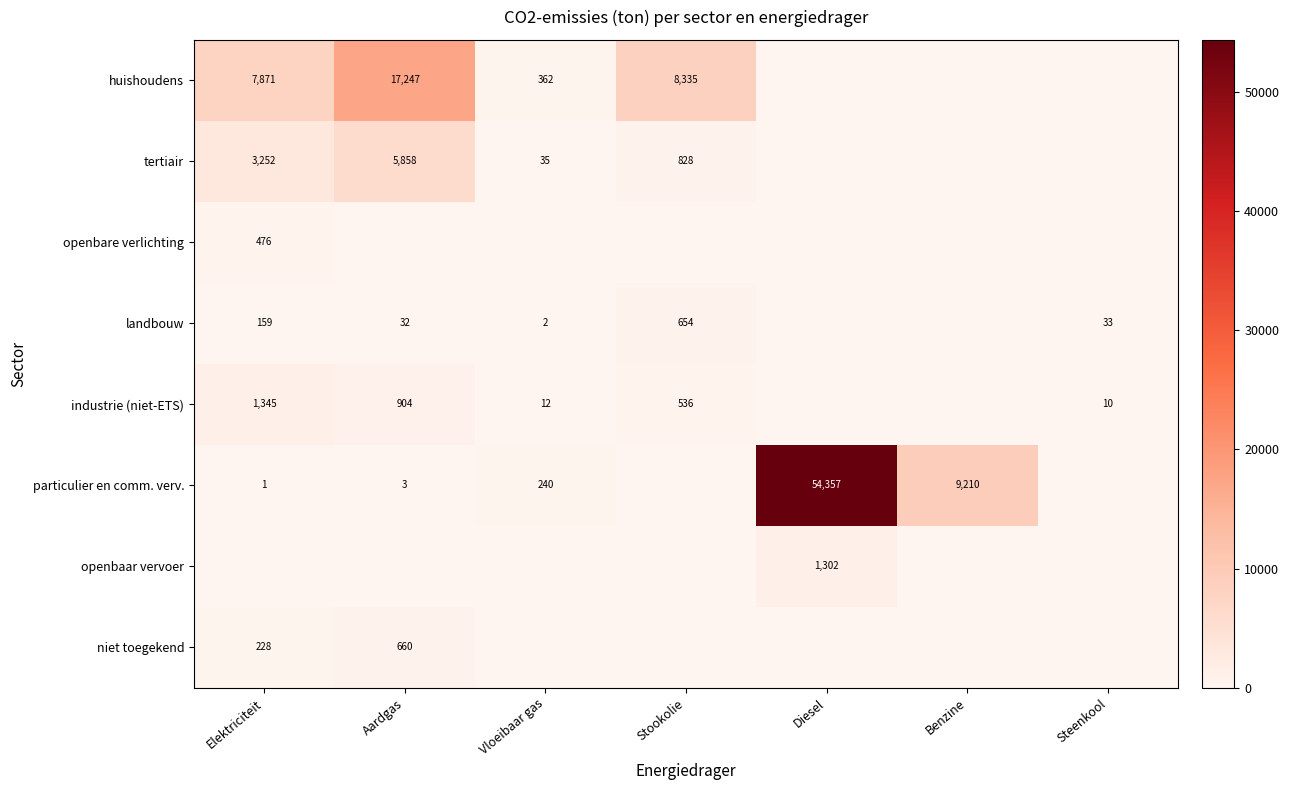

True or false: industrie (niet-ETS) has a value of 2.2 at Steenkool.

False